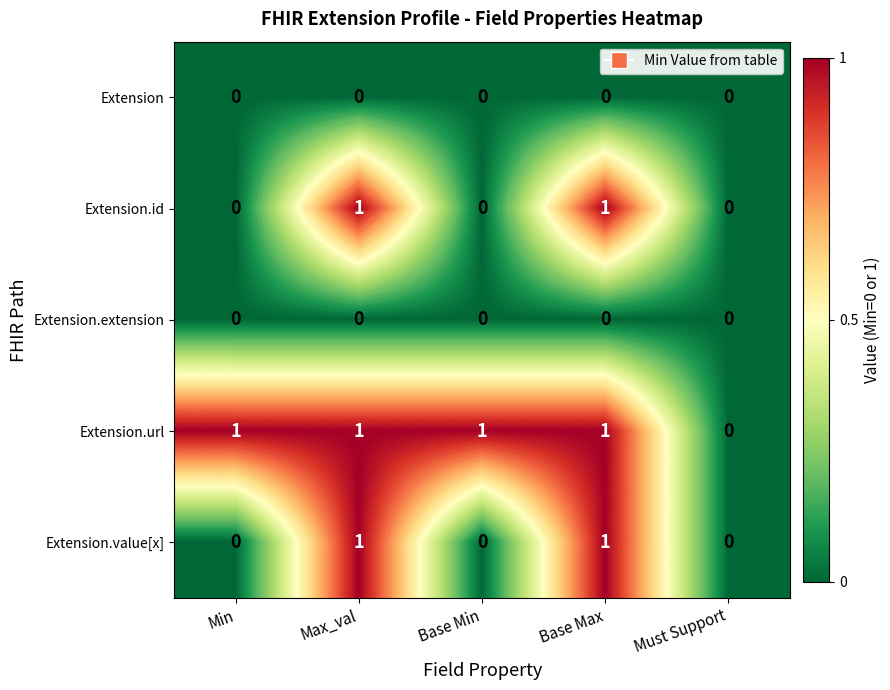

How many values in Extension.id are above zero?

2